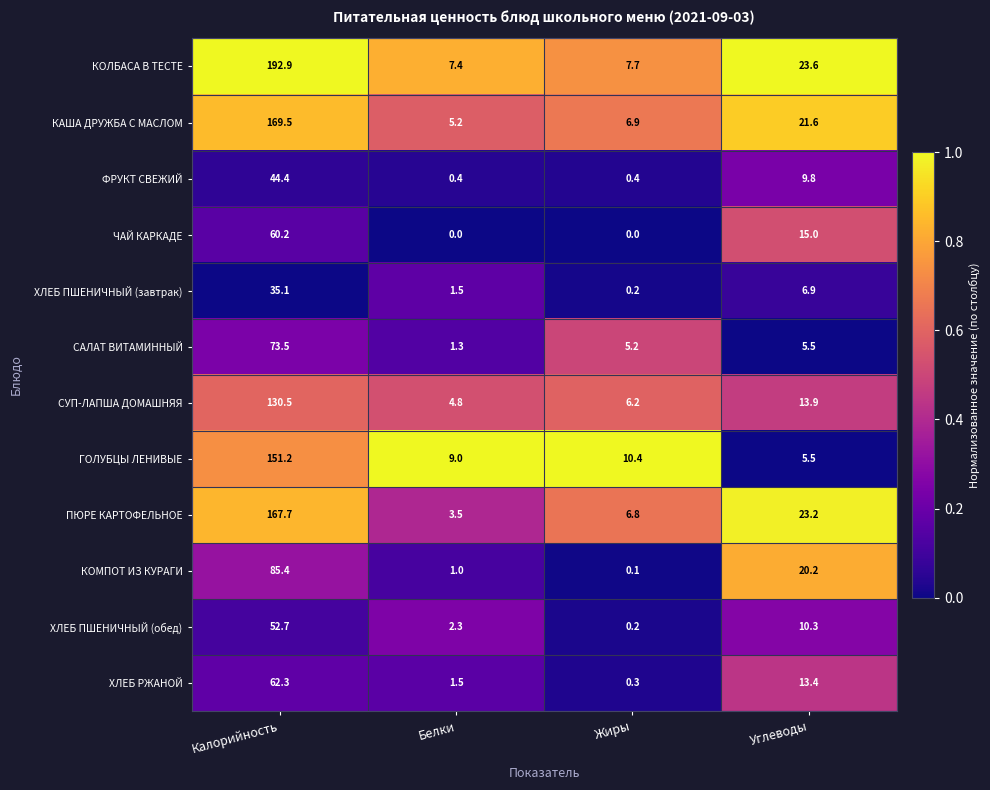

Which series has the largest total across all categories?

КОЛБАСА В ТЕСТЕ